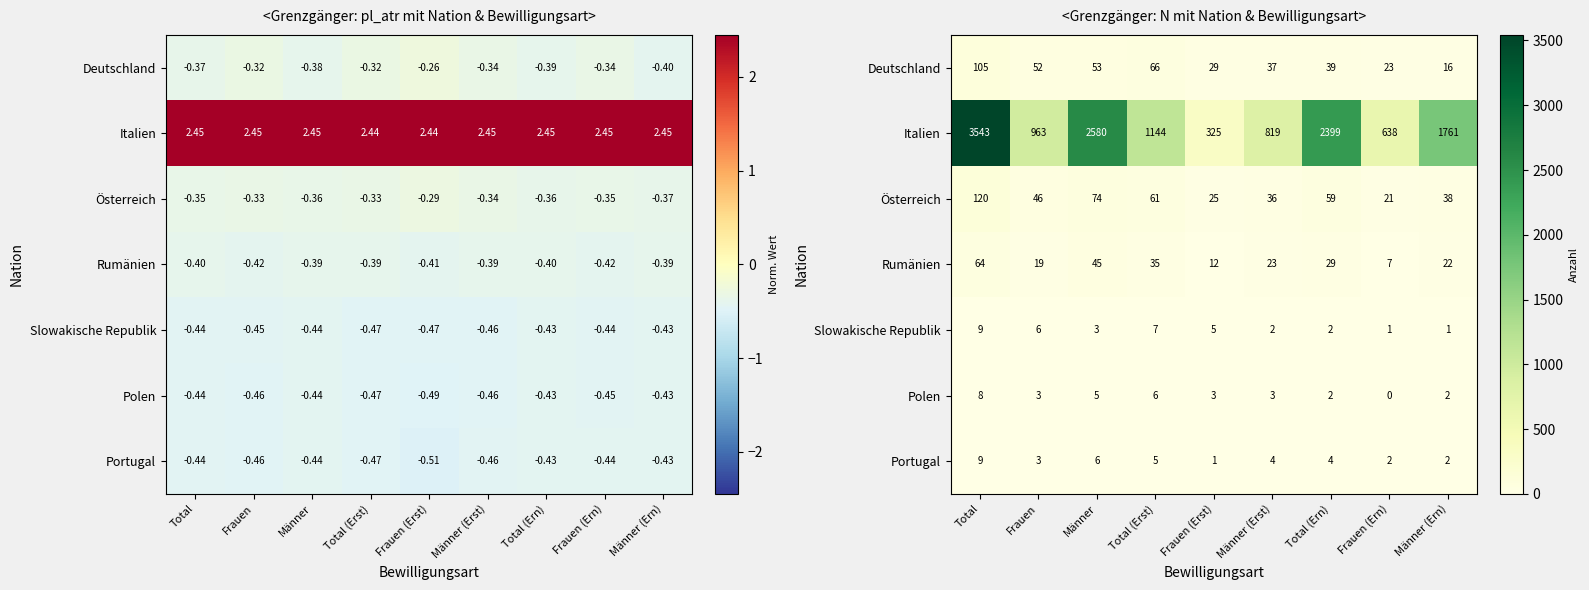

List the labels in order of Slowakische Republik value, largest first.

Total, Total (Erst), Frauen, Frauen (Erst), Männer, Männer (Erst), Total (Ern), Frauen (Ern), Männer (Ern)